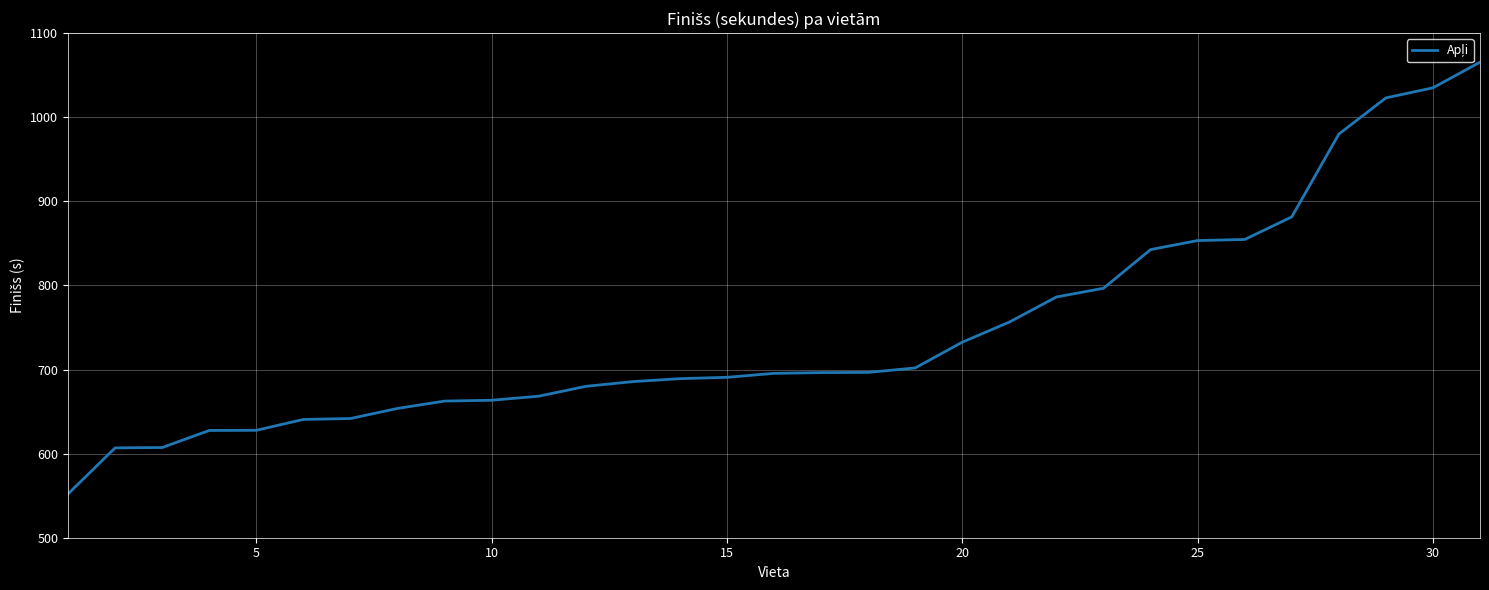

What is the greatest value displayed?

1065.5